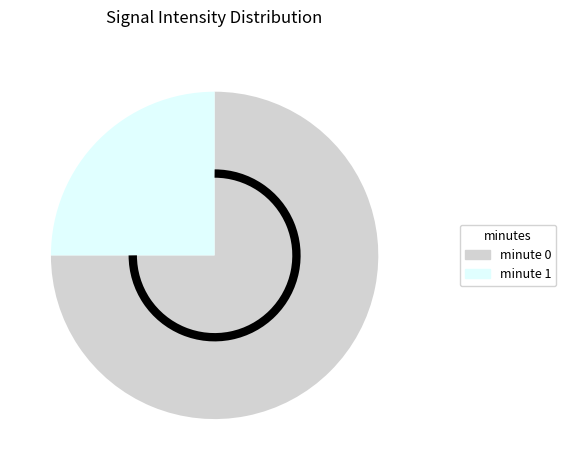

Rank the categories by value from lowest to highest.

minute 1, minute 0